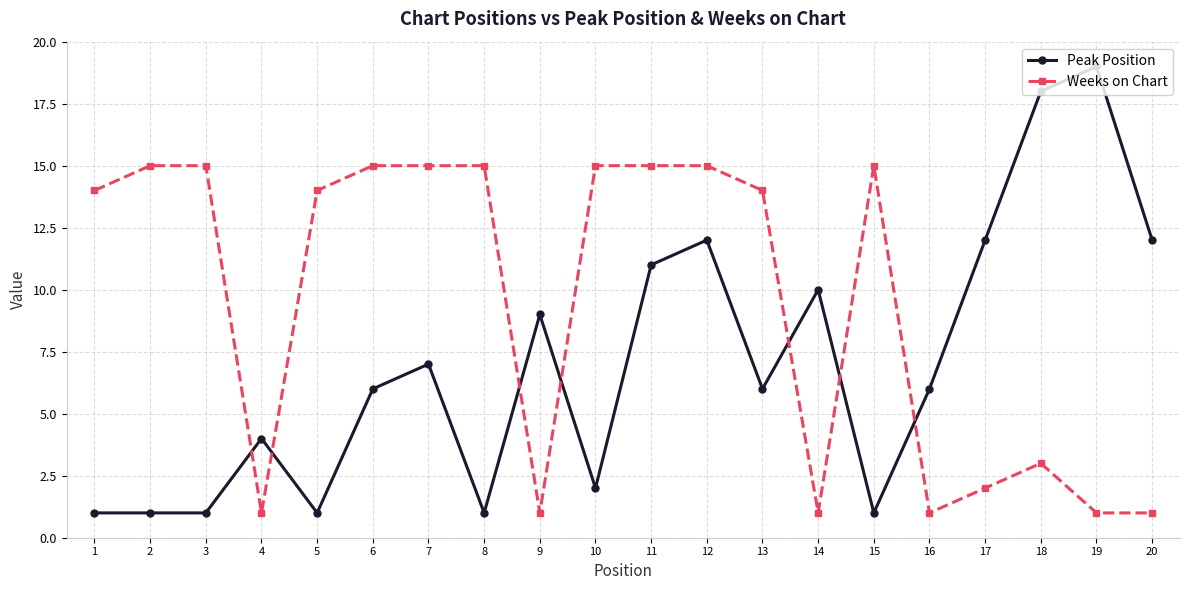

List the series in order of their peak value, highest first.

Peak Position, Weeks on Chart